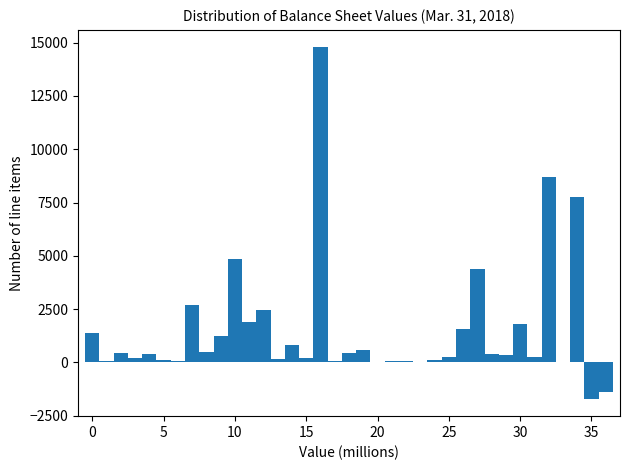

Read against the x-axis, roughly where is the centre of the tallest bar?

16.0